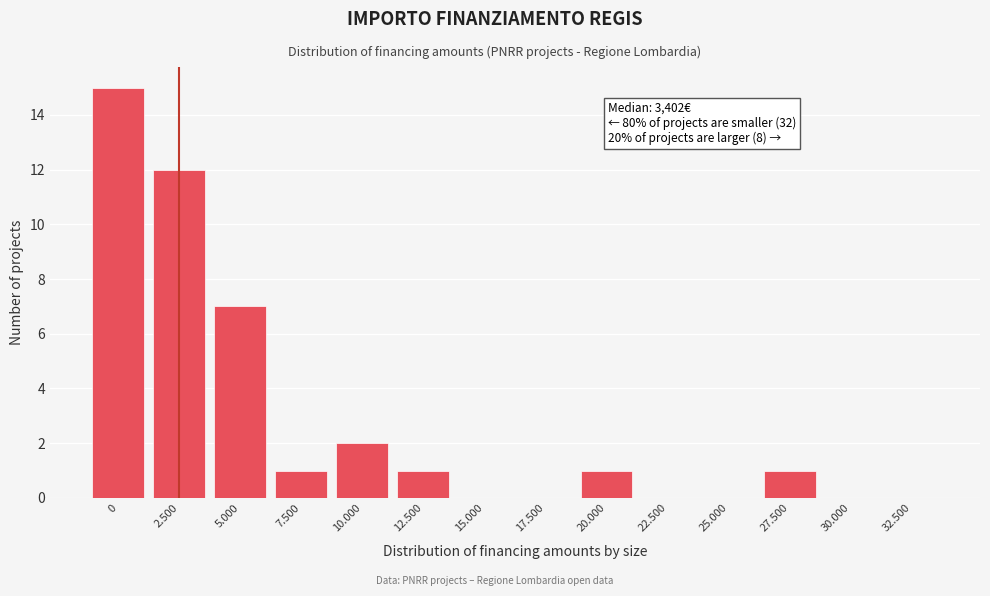

Reading left to right, what are all the values shown in this chart?

0=15	2.500=12	5.000=7	7.500=1	10.000=2	12.500=1	15.000=0	17.500=0	20.000=1	22.500=0	25.000=0	27.500=1	30.000=0	32.500=0